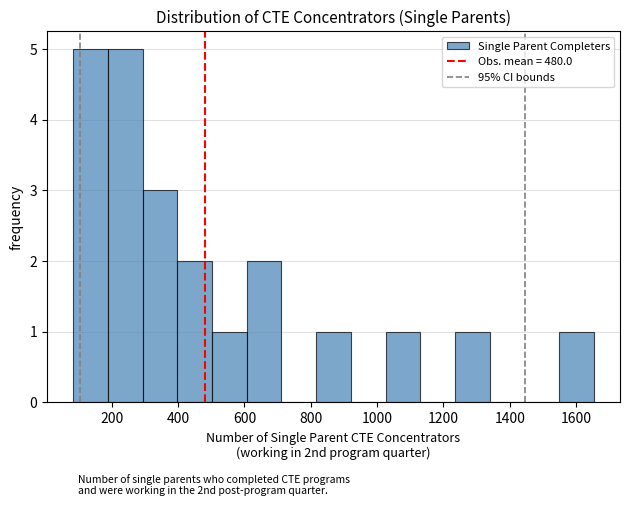

What is the height of the bar covering 1020 to 1140 on the x-axis? Neither the bar edges nor the heights are printed on the chart, so give them approximately, as read against the axes.

1